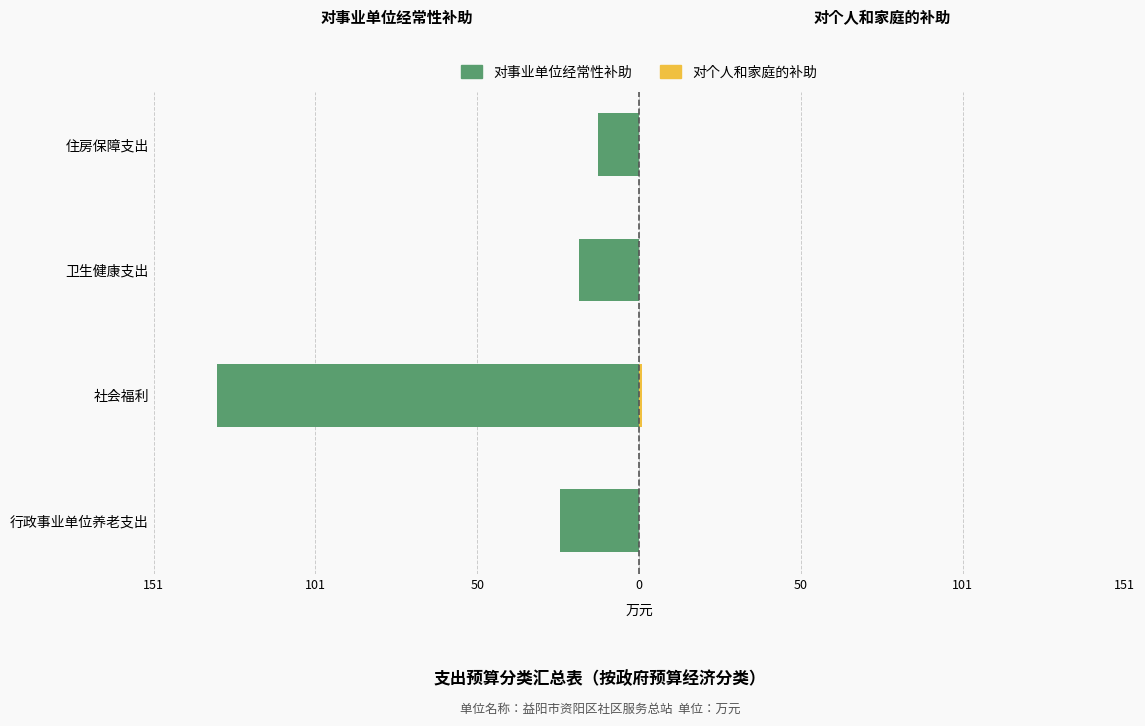

Which series has the largest range (max minus min)?

对事业单位经常性补助